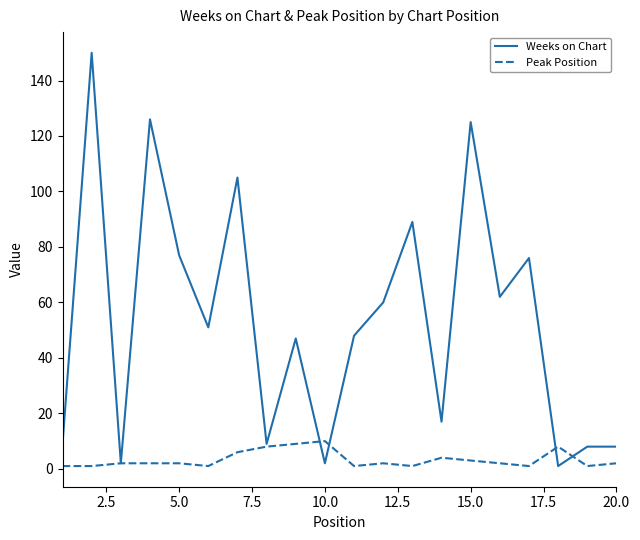

What is the maximum value for Weeks on Chart?

150